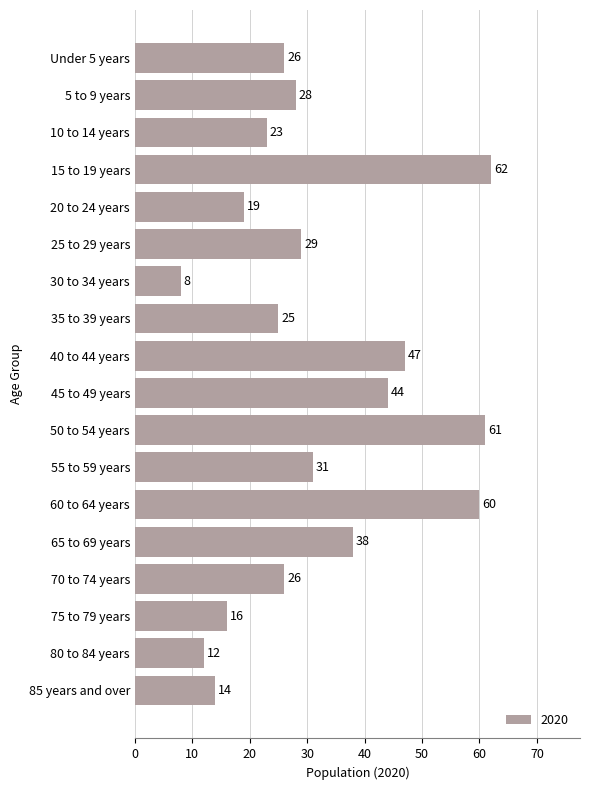

Which category has the lowest value across all series?

30 to 34 years